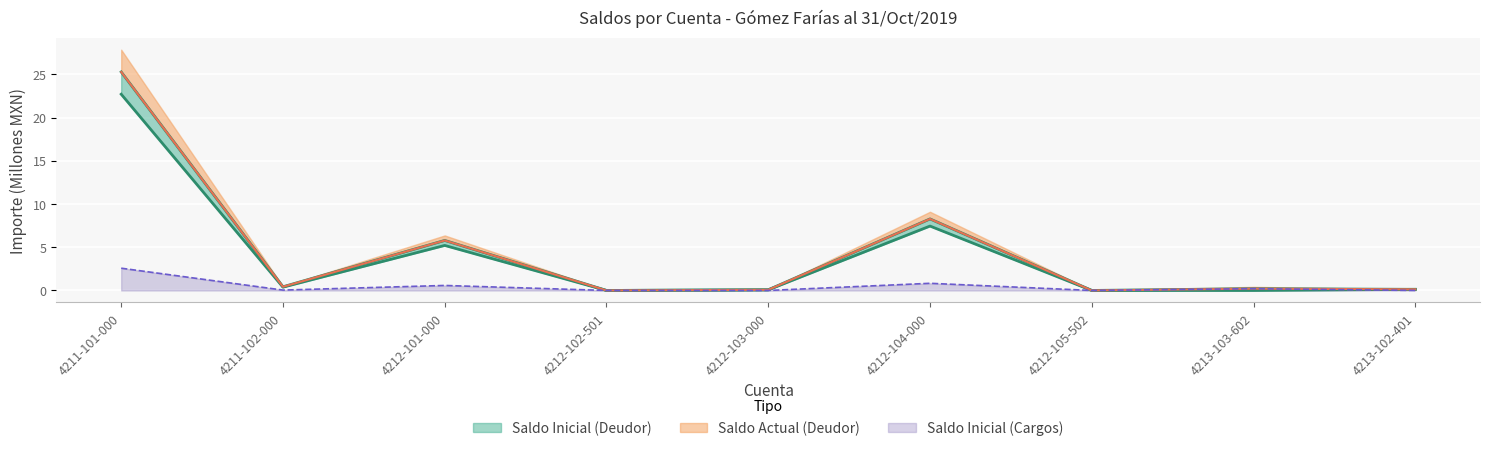

Reading left to right, what are all the values shown in this chart?

Saldo Inicial (Cargos): 4211-101-000=2.6	4211-102-000=0.0	4212-101-000=0.6	4212-102-501=0.0	4212-103-000=0.0	4212-104-000=0.8	4212-105-502=0.0	4213-103-602=0.2	4213-102-401=0.0
Saldo Actual (Deudor): 4211-101-000=25.3	4211-102-000=0.4	4212-101-000=5.8	4212-102-501=0.0	4212-103-000=0.1	4212-104-000=8.3	4212-105-502=0.0	4213-103-602=0.2	4213-102-401=0.1
Saldo Inicial (Deudor): 4211-101-000=22.7	4211-102-000=0.4	4212-101-000=5.2	4212-102-501=0.0	4212-103-000=0.1	4212-104-000=7.5	4212-105-502=0.0	4213-103-602=0.0	4213-102-401=0.1